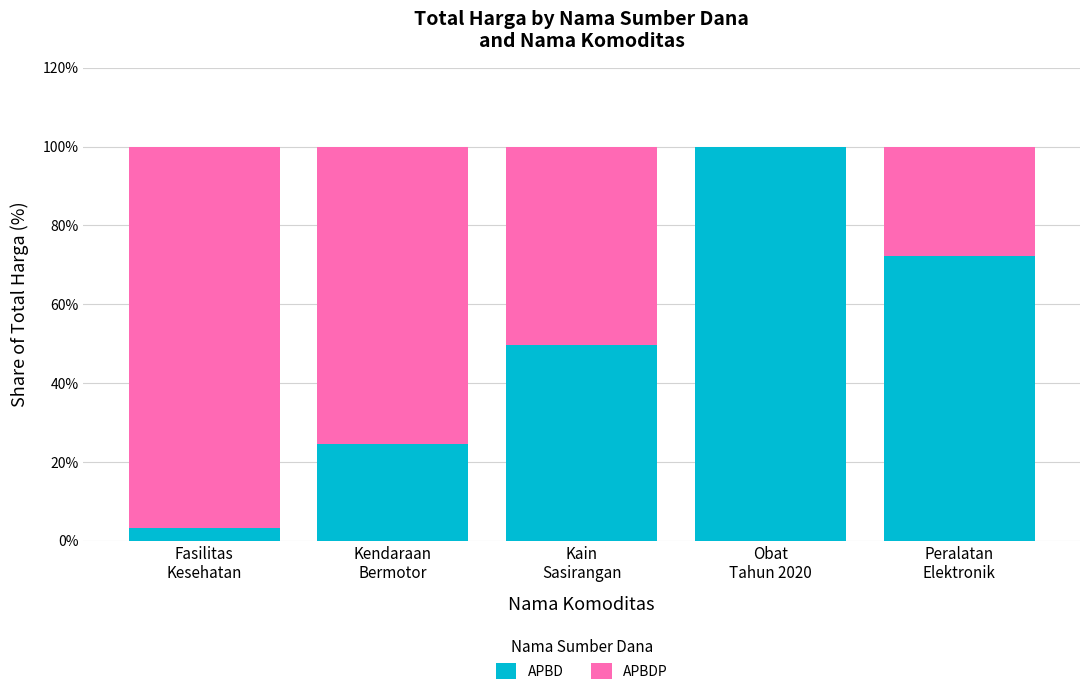

What is the highest value of the APBD series?

100.0